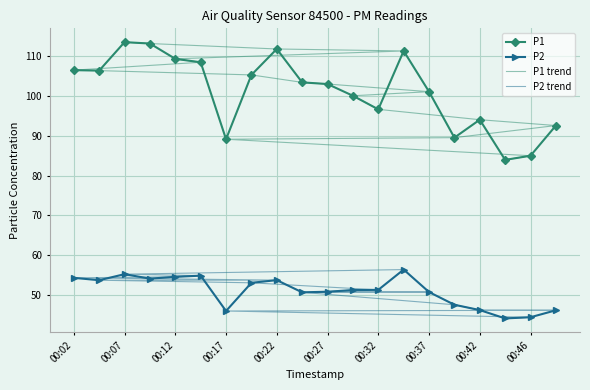

What is the minimum value for P2?

44.0